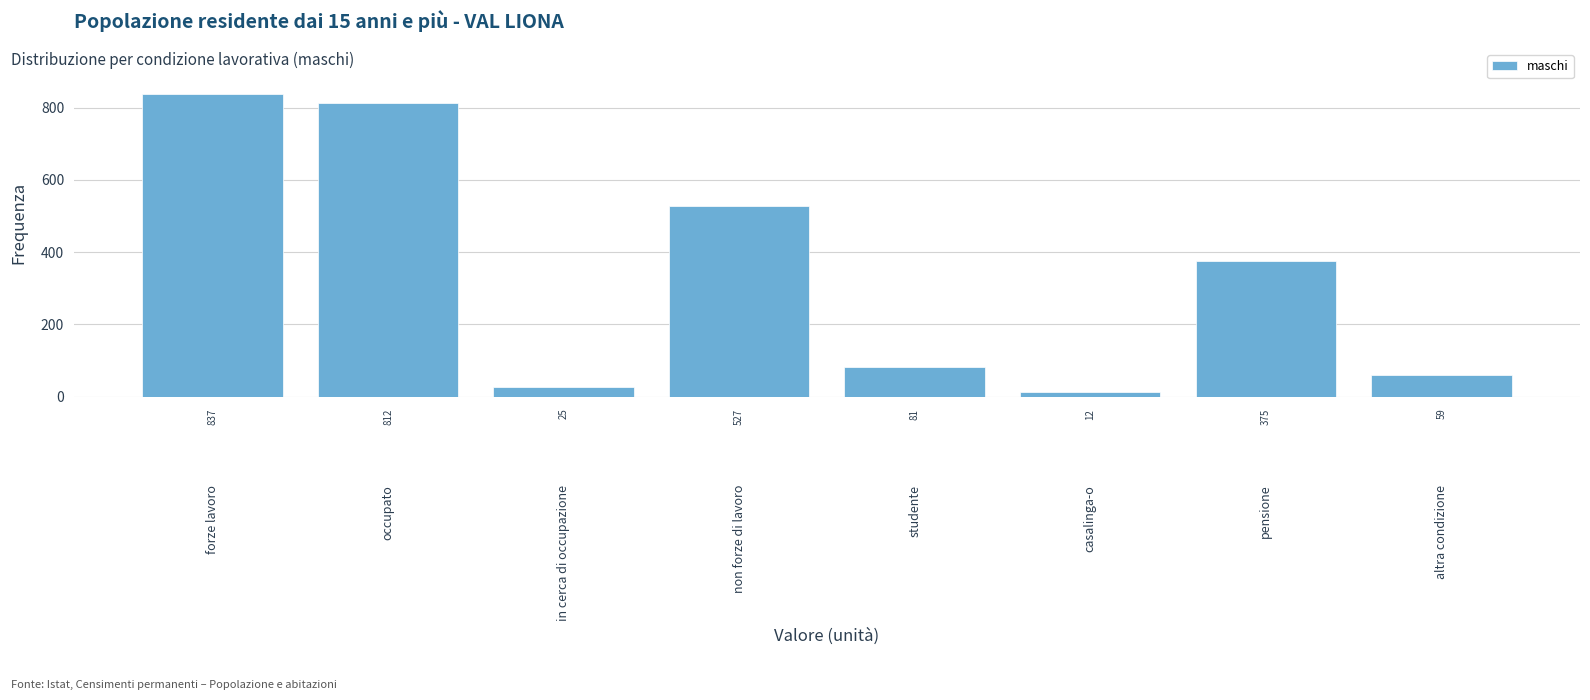

What is the average value?

341.0